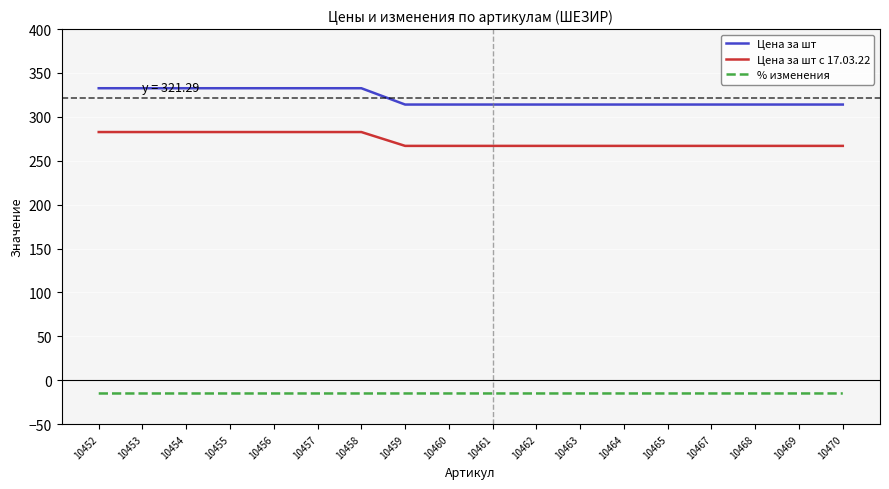

True or false: Цена за шт с 17.03.22 and % изменения intersect in this chart.

False